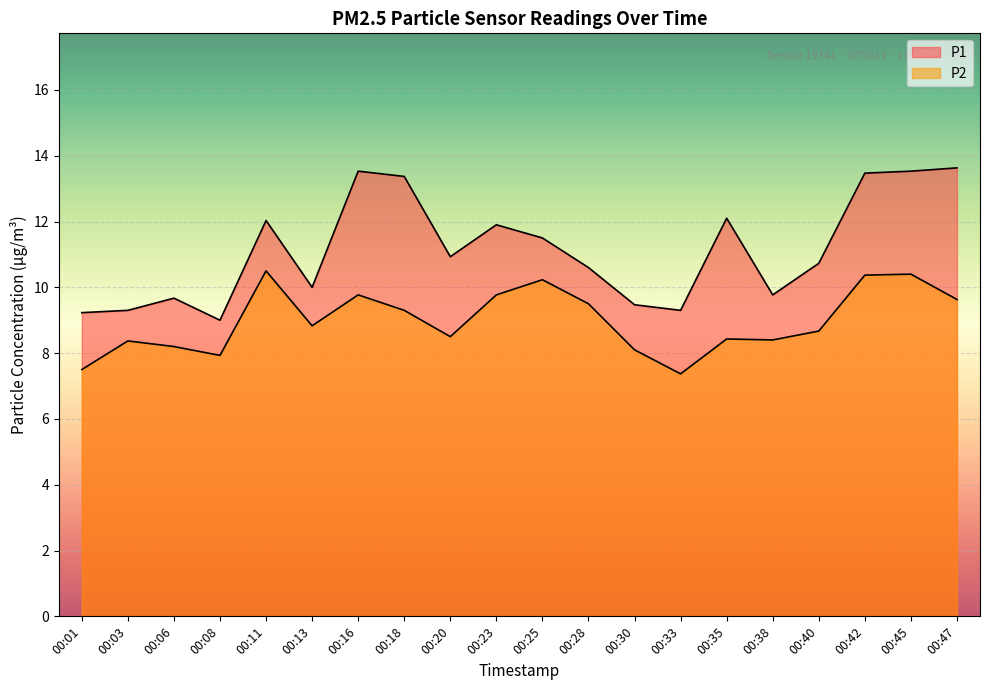

Rank the series at 00:33 from highest to lowest value.

P1, P2